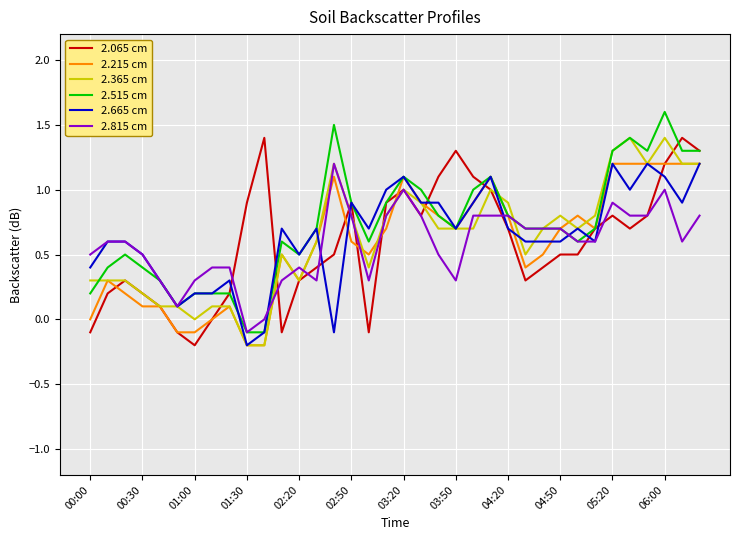

The 2.815 cm series shows 0.8 at 02:50. True or false?

True